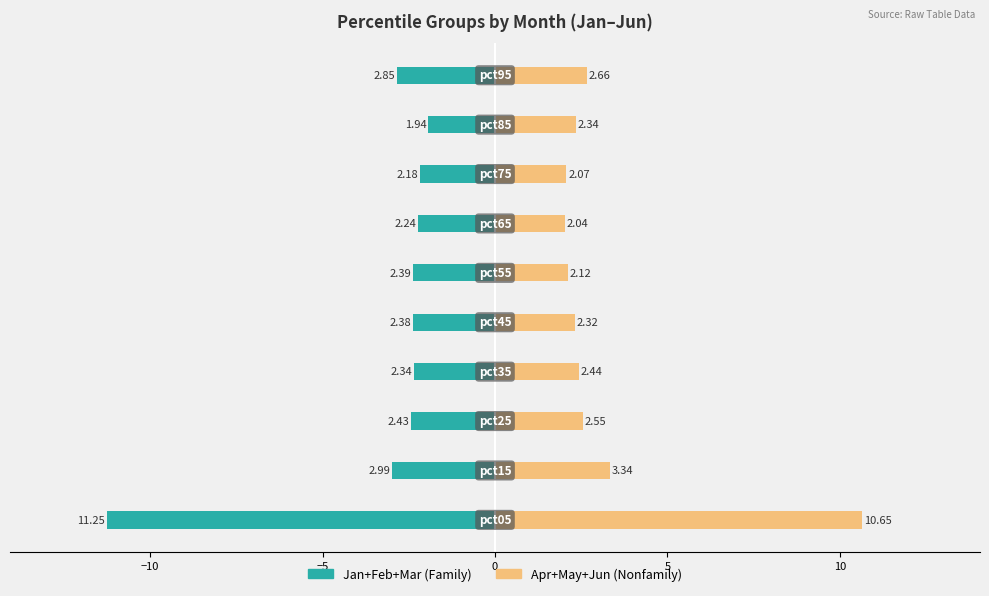

At how many categories does at least one series exceed -3?

10